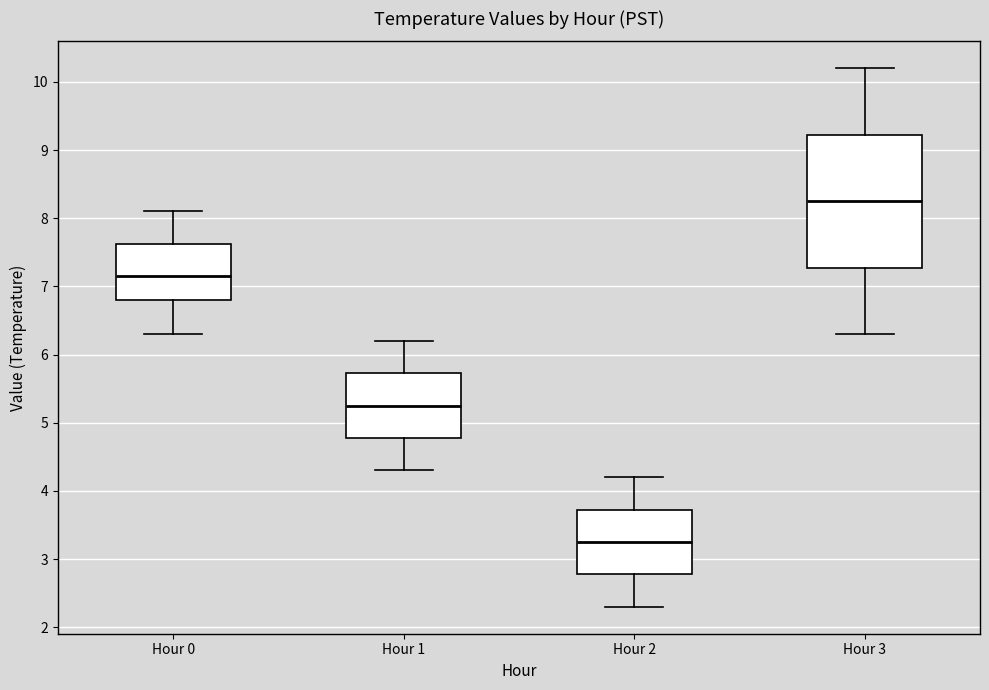

Reading left to right, transcribe this box plot: for each box, give where its median line is, the range the box spans, and where its two whiskers end, as read against the y-axis. The values are not printed on the chart, so give them approximately, as read against the axis.

Hour 0: median 7.2, box 6.8 to 7.6, whiskers 6.3 to 8.1
Hour 1: median 5.3, box 4.8 to 5.7, whiskers 4.3 to 6.2
Hour 2: median 3.3, box 2.8 to 3.7, whiskers 2.3 to 4.2
Hour 3: median 8.3, box 7.3 to 9.2, whiskers 6.3 to 10.2